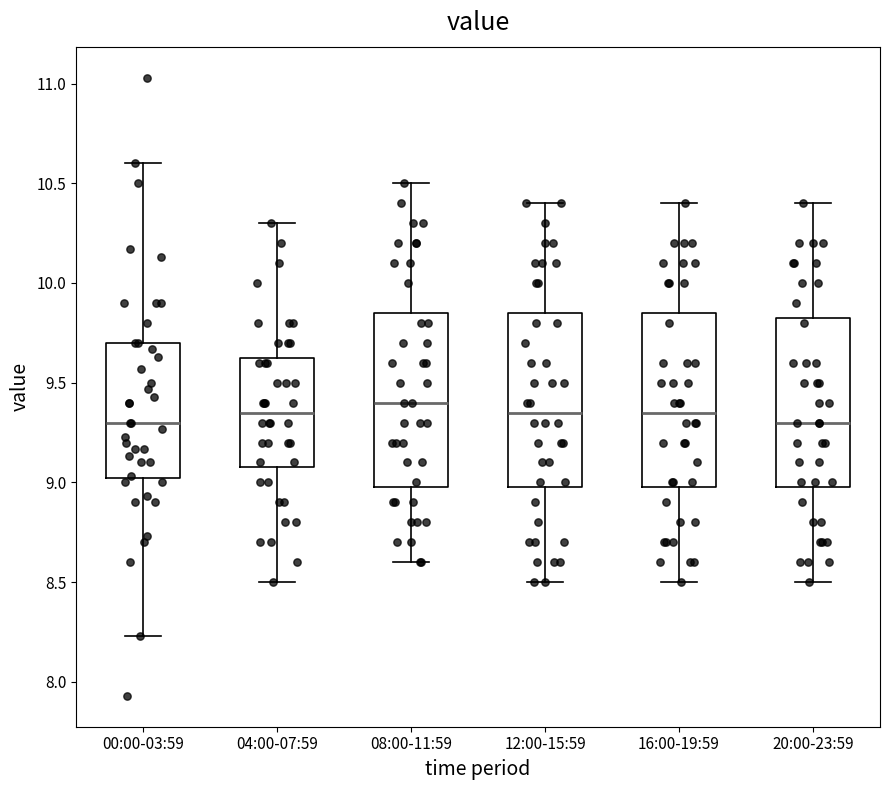

Reading left to right, read every box against the y-axis: the position of its median line, the range the box covers, and the ends of its whiskers. The values are not printed on the chart, so give them approximately, as read against the axis.

00:00-03:59: median 9.30, box 9.00 to 9.70, whiskers 8.25 to 10.60
04:00-07:59: median 9.35, box 9.10 to 9.65, whiskers 8.50 to 10.30
08:00-11:59: median 9.40, box 9.00 to 9.85, whiskers 8.60 to 10.50
12:00-15:59: median 9.35, box 9.00 to 9.85, whiskers 8.50 to 10.40
16:00-19:59: median 9.35, box 9.00 to 9.85, whiskers 8.50 to 10.40
20:00-23:59: median 9.30, box 9.00 to 9.85, whiskers 8.50 to 10.40